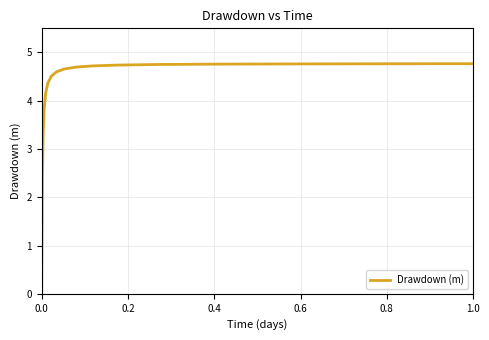

What is the difference between the maximum and minimum values?

4.8